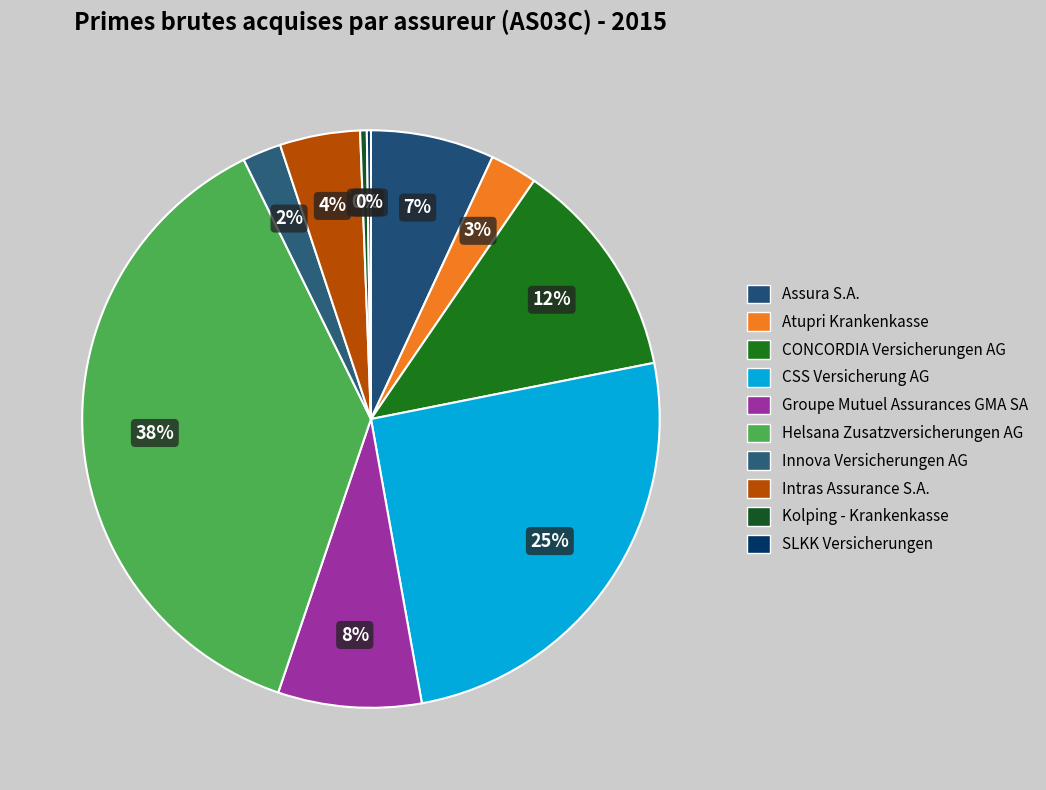

What percentage is NOT represented by Atupri Krankenkasse?

97.4%